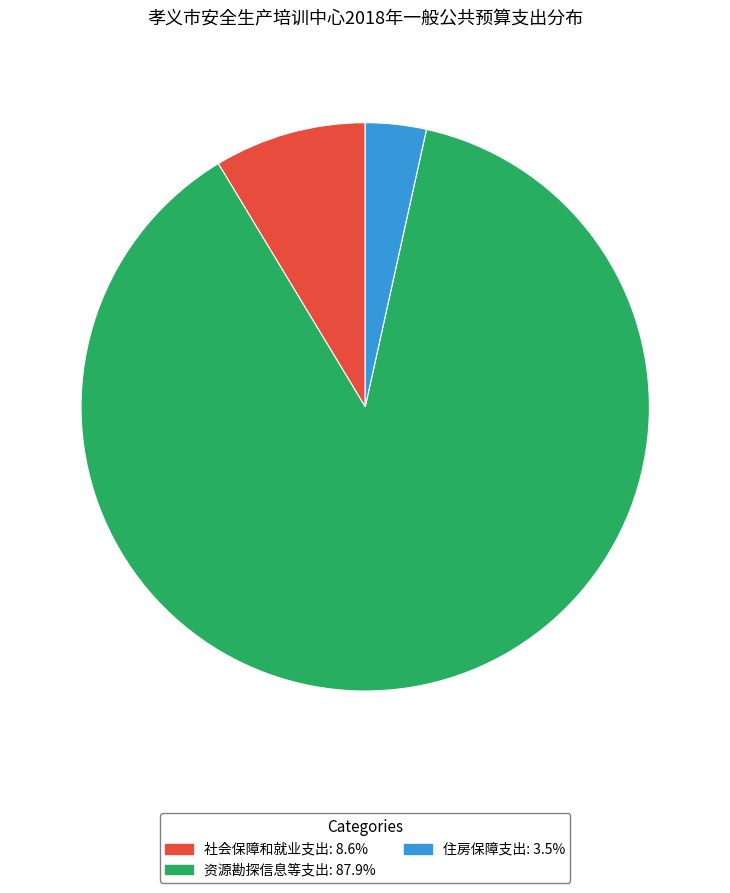

Does 资源勘探信息等支出 account for over 50% of the chart?

Yes